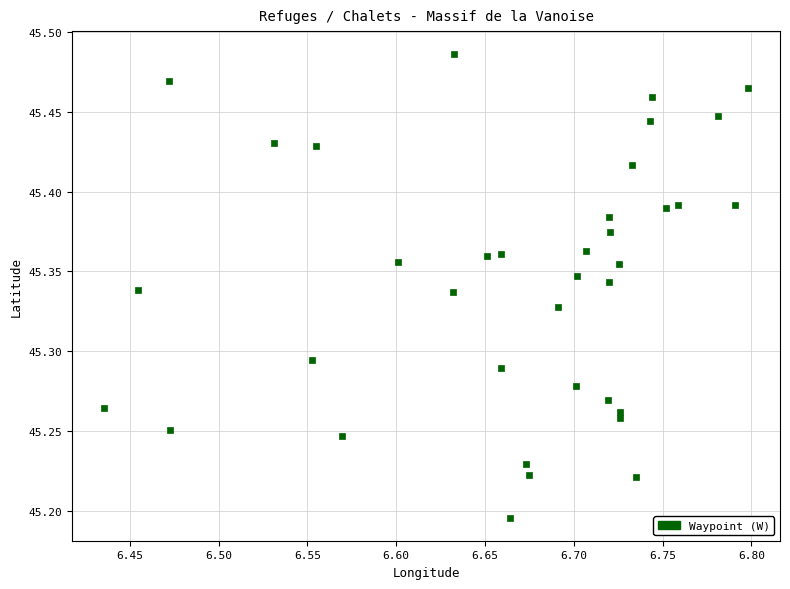

What is the range of X values (max minus min)?

0.4